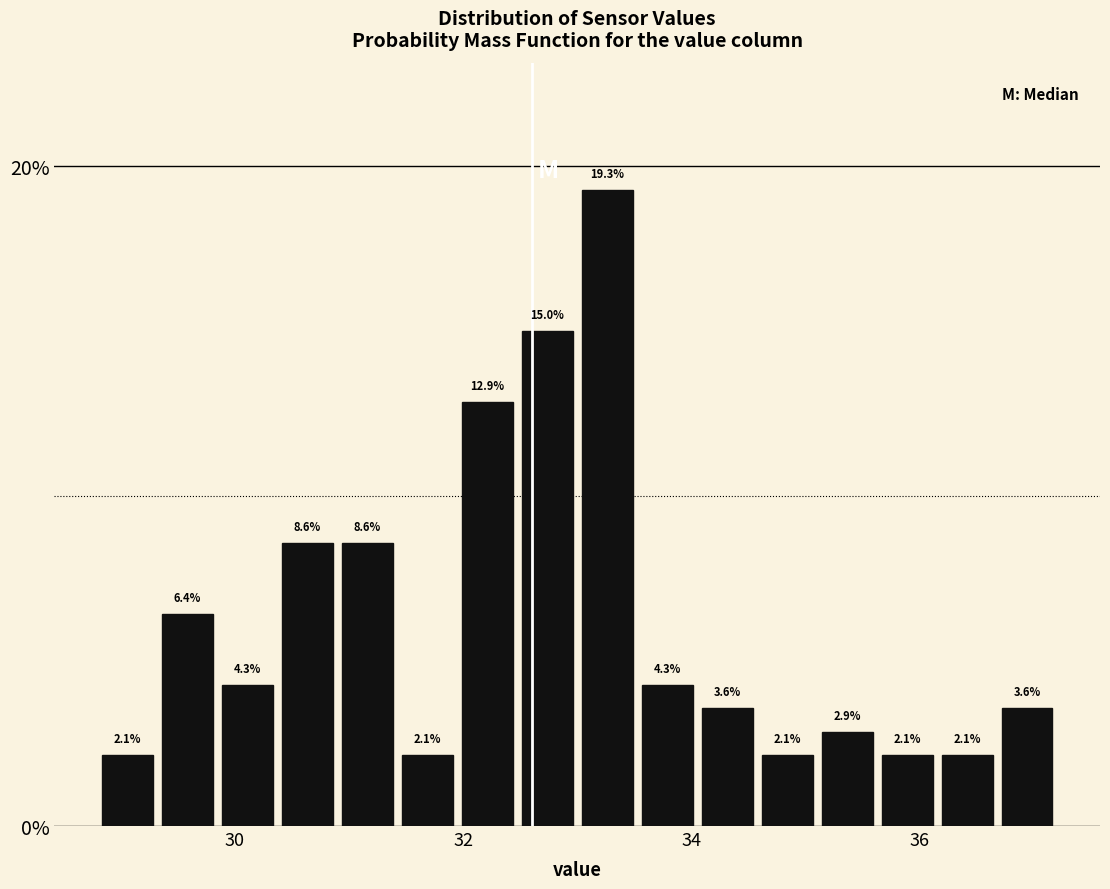

Read against the x-axis, roughly where is the centre of the tallest bar?

33.2